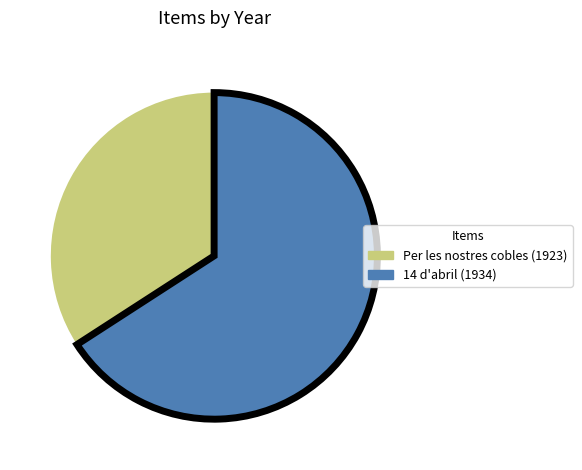

Which category has the smallest portion of the pie?

Per les nostres cobles (1923)